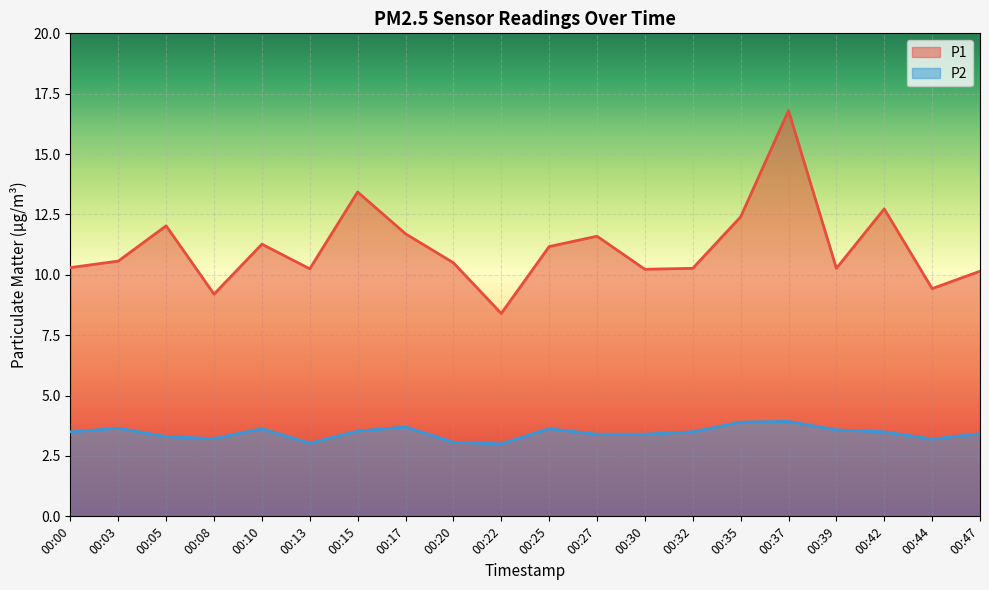

True or false: P1 and P2 cross at least once.

False